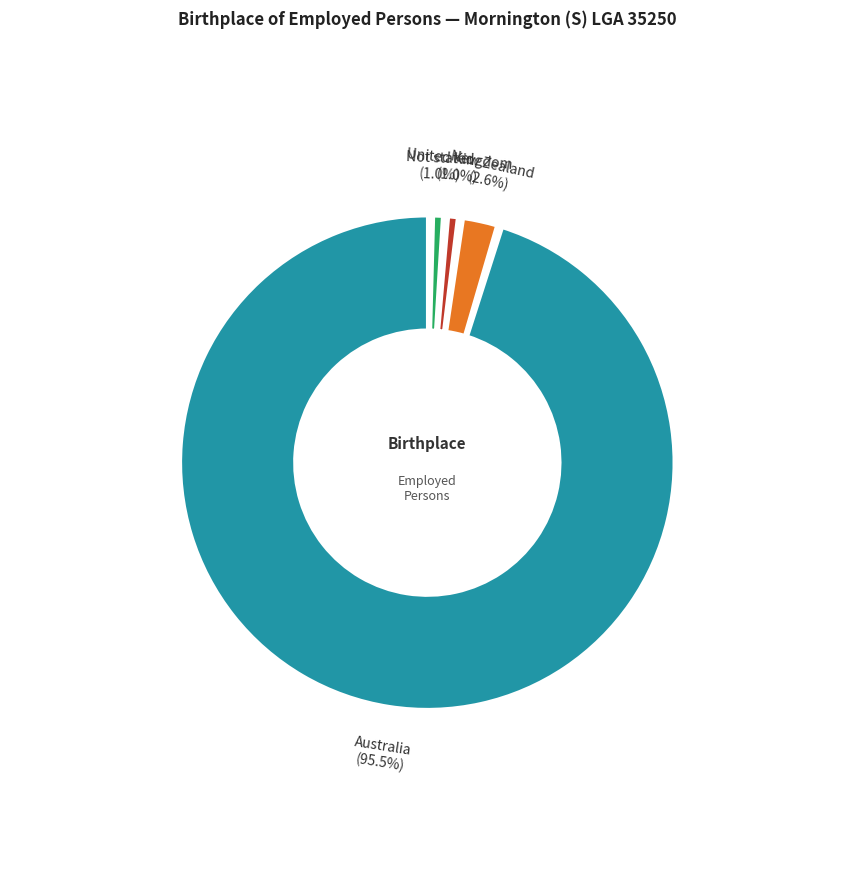

How many slices are in this pie chart?

4